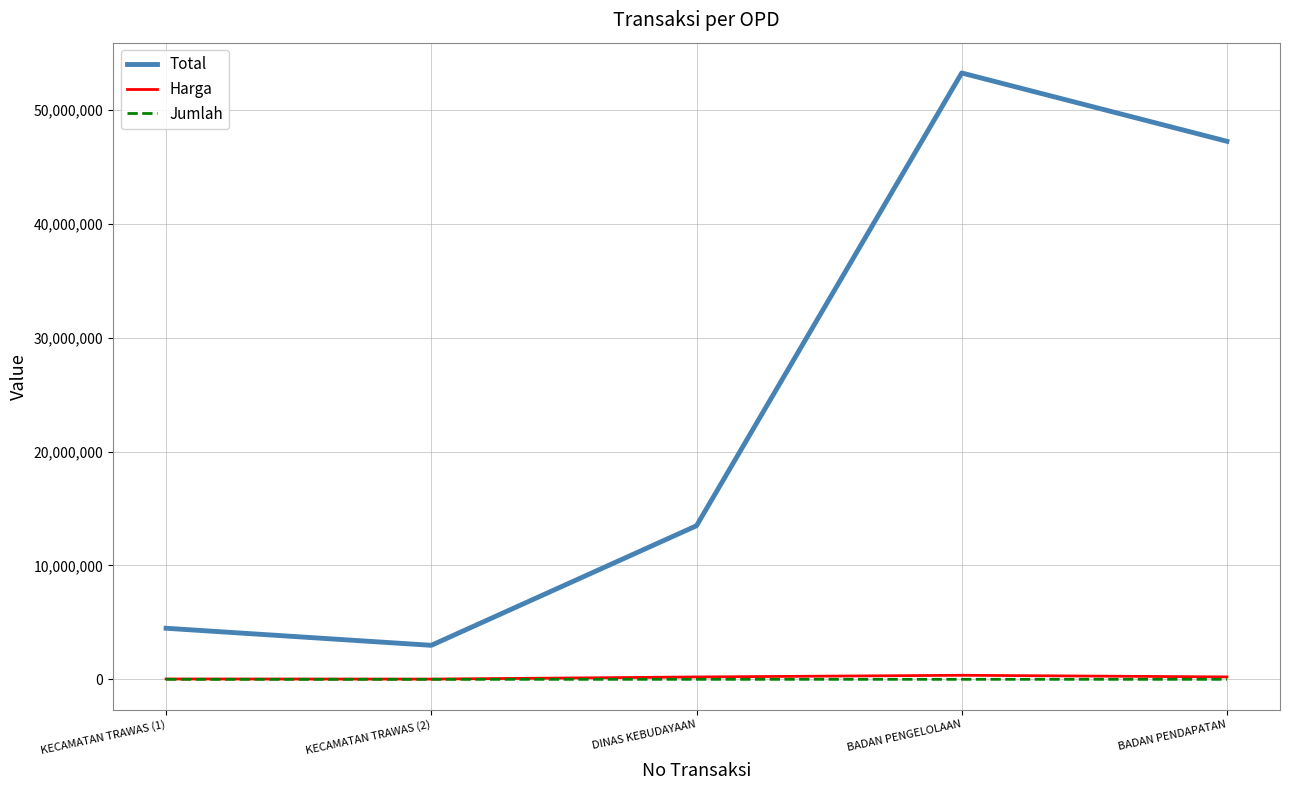

True or false: Total and Harga cross at least once.

False